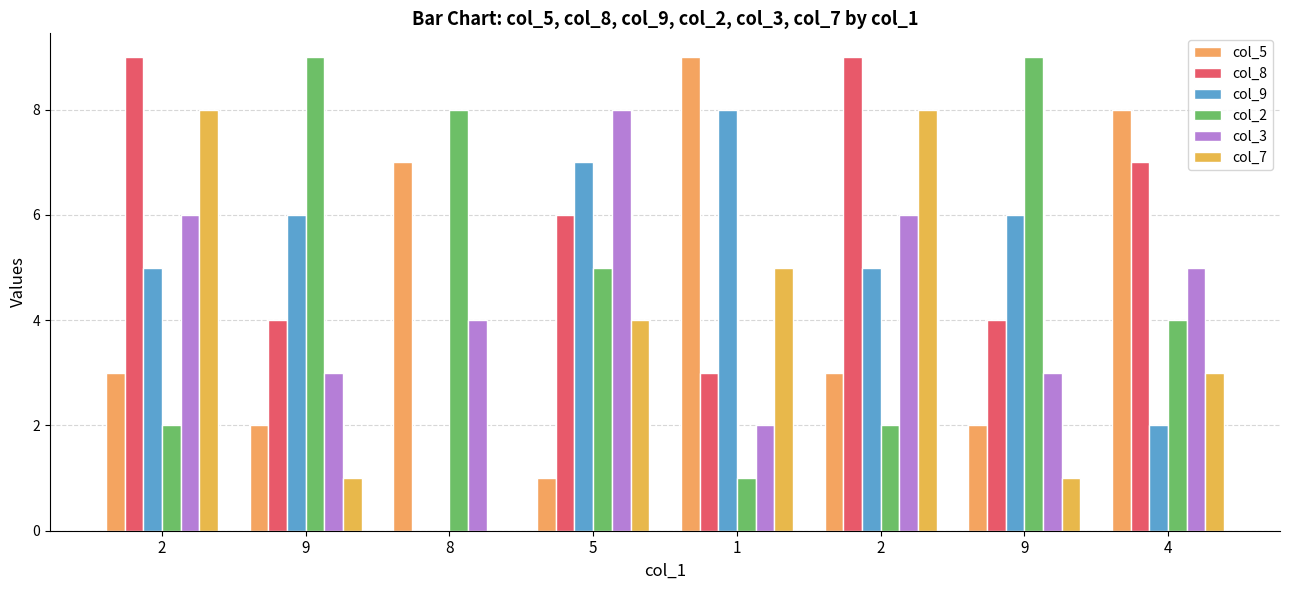

Count the number of categories in the chart.

8